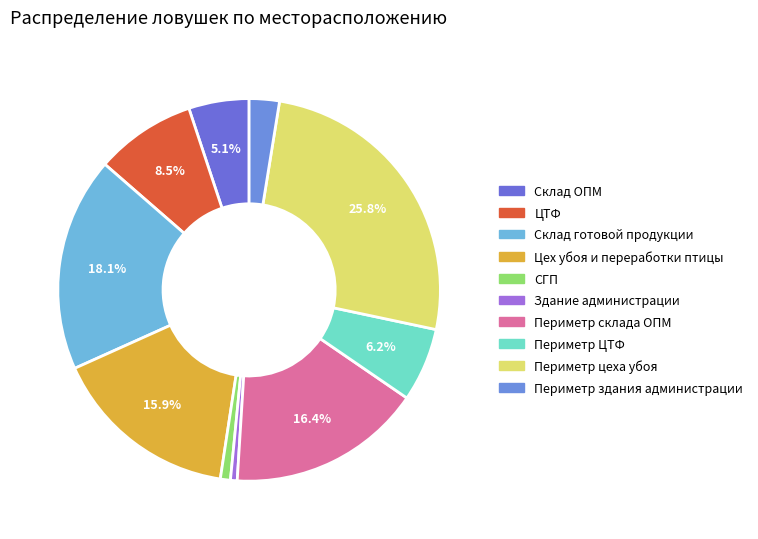

Is the sum of СГП and Цех убоя и переработки птицы greater than half?

No